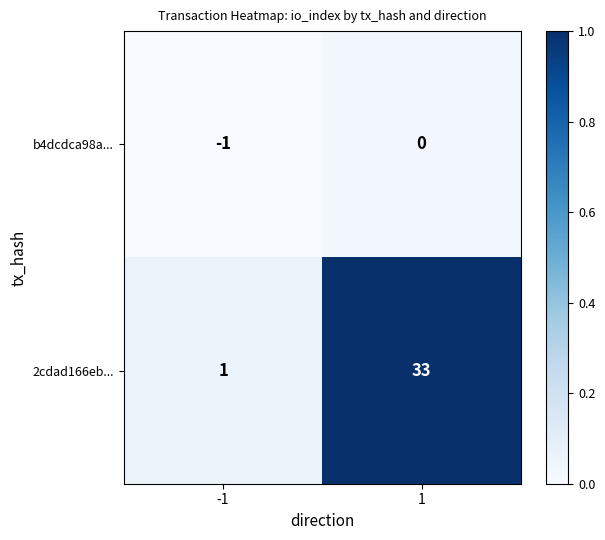

Which category has the highest value across all series?

1